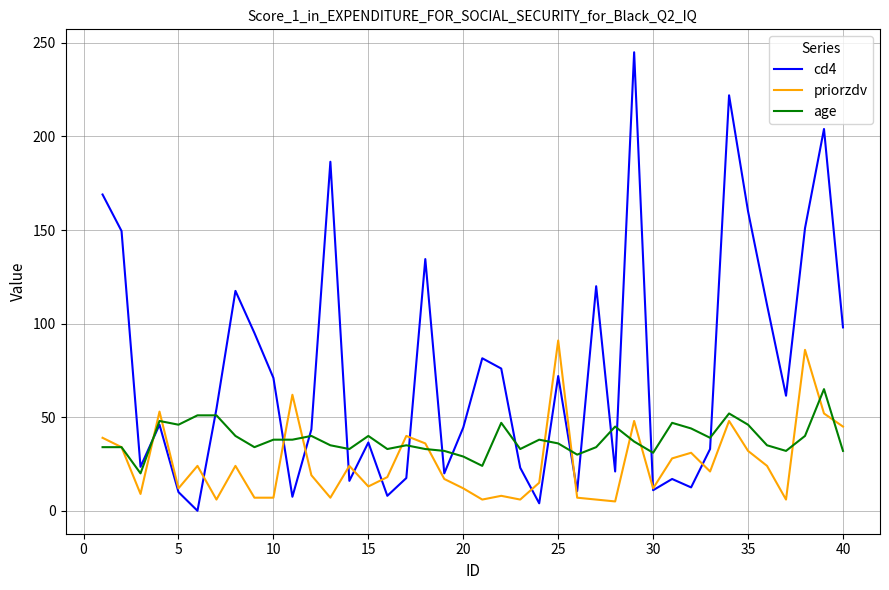

Which series has the largest total across all categories?

cd4